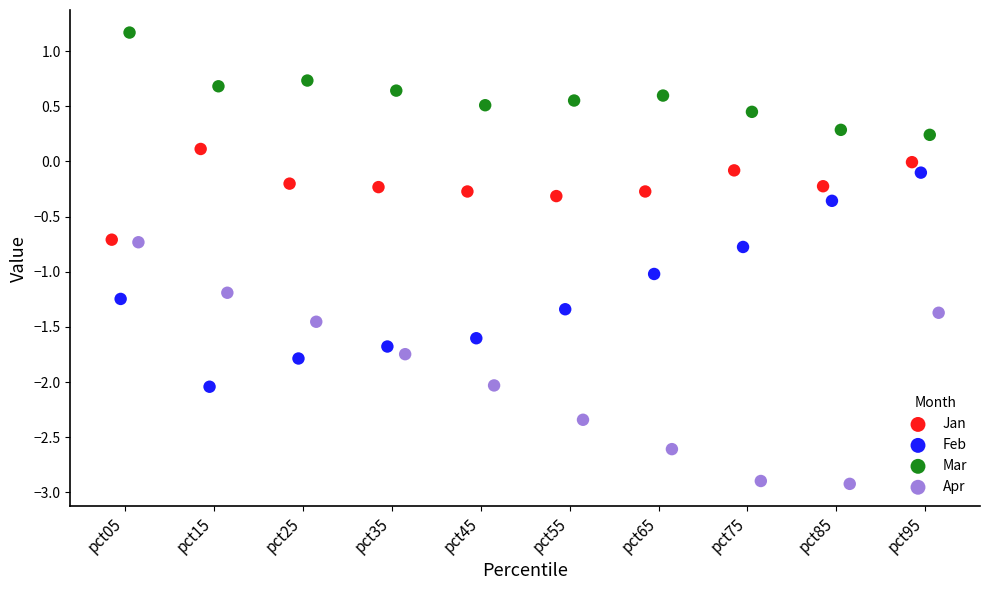

What are all the series names shown in the legend?

Jan, Feb, Mar, Apr